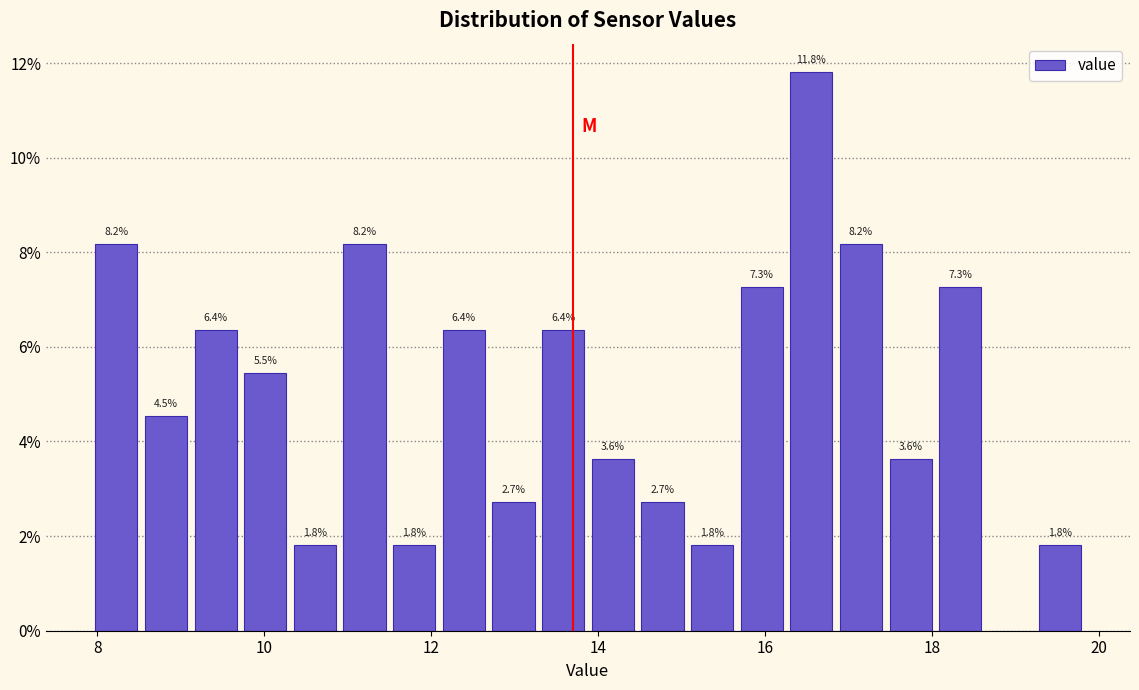

Read against the x-axis, roughly where is the centre of the tallest bar?

16.6